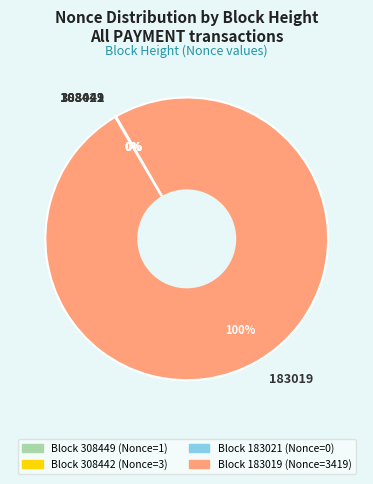

To the nearest percent, what is the difference between the largest and smallest slice percentages?

100%